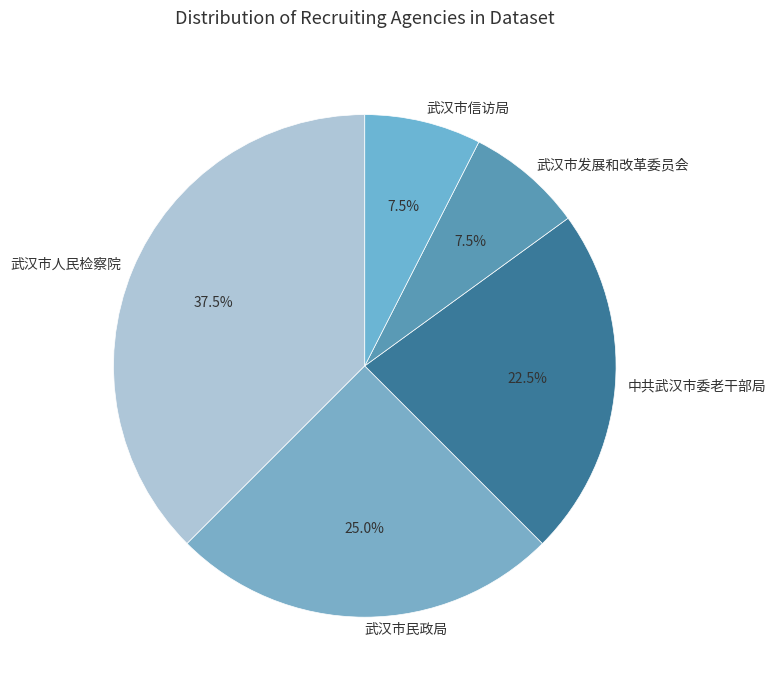

What portion of the pie excludes 武汉市民政局?

75.0%